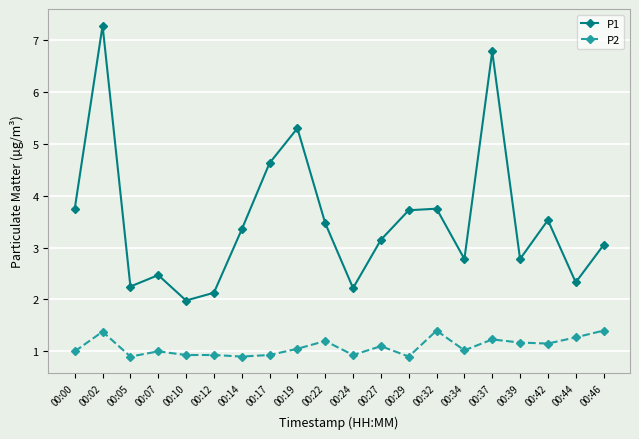

What is the difference between the highest and lowest values at 00:24?

1.3